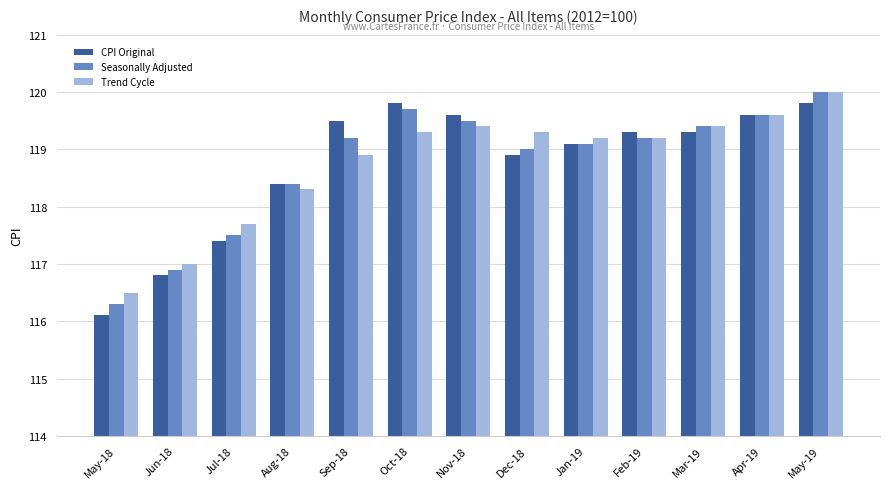

What is the value of the Trend Cycle bar at the 3rd from the left?

117.7